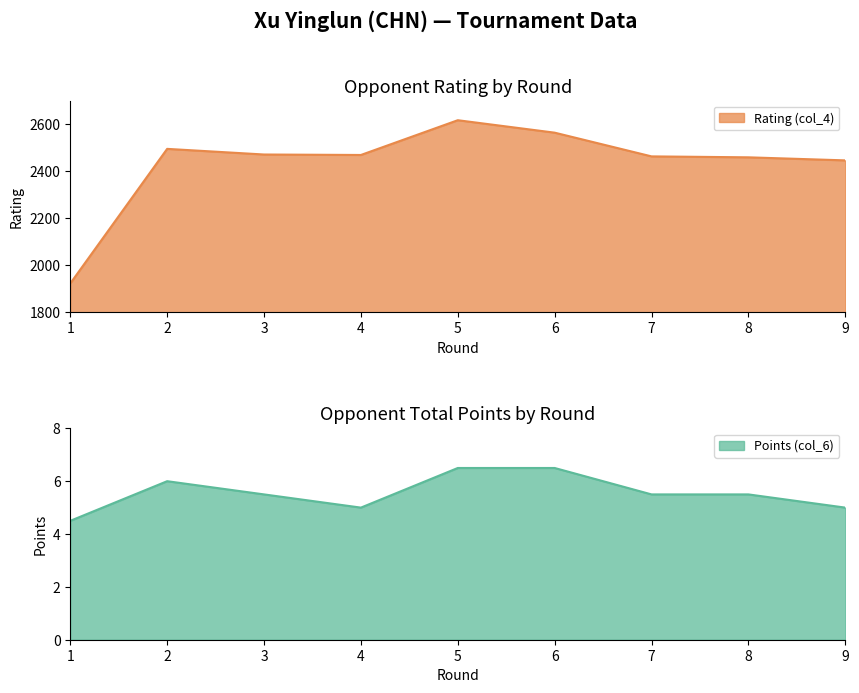

At which label does Points (col_6) first exceed 5?

2